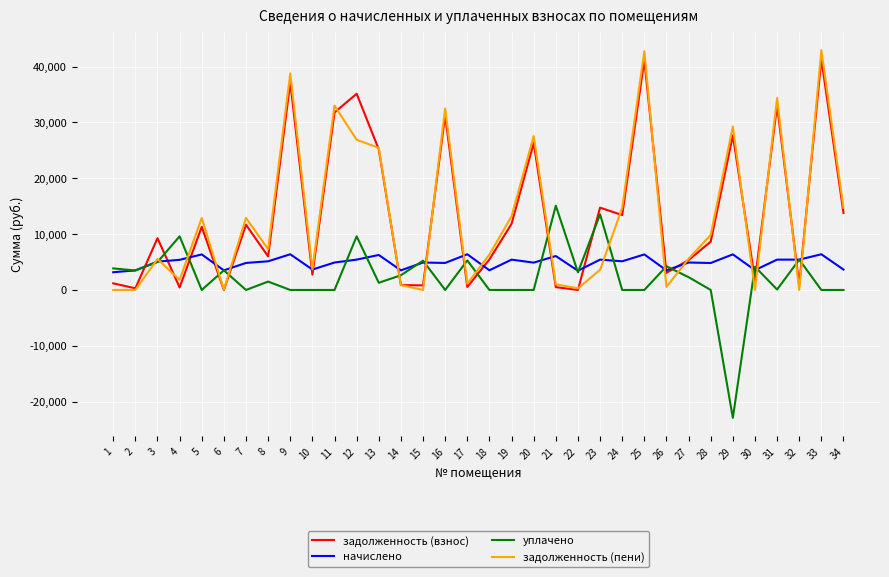

What is the average value of the задолженность (пени) series?

13221.9